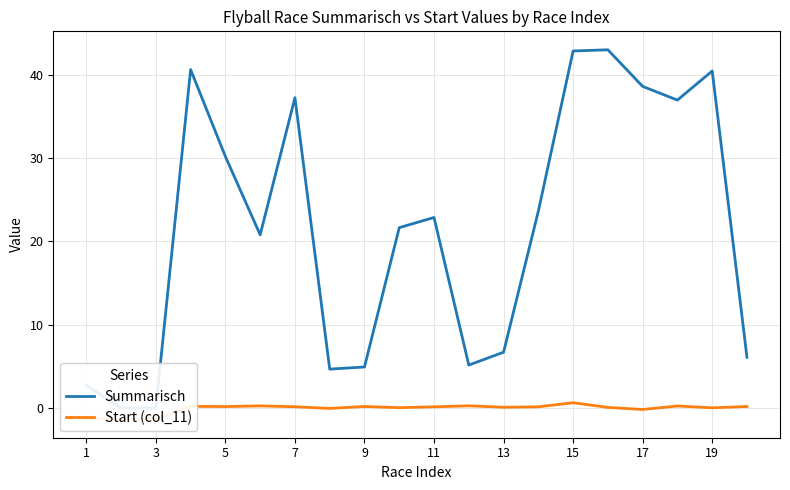

True or false: Start (col_11) and Summarisch cross at least once.

False